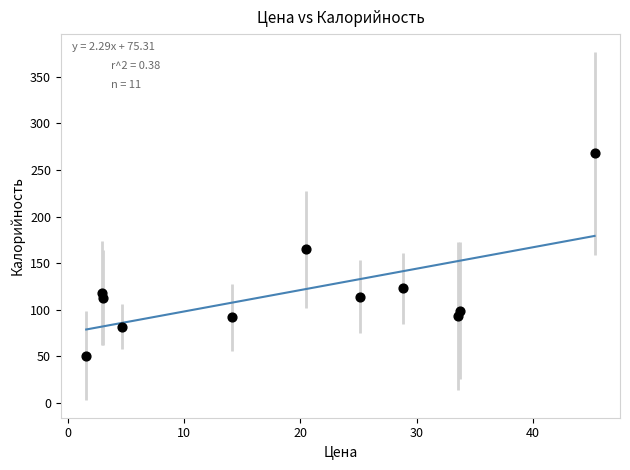

What Y value in the scatter plot is closest to 159?

165